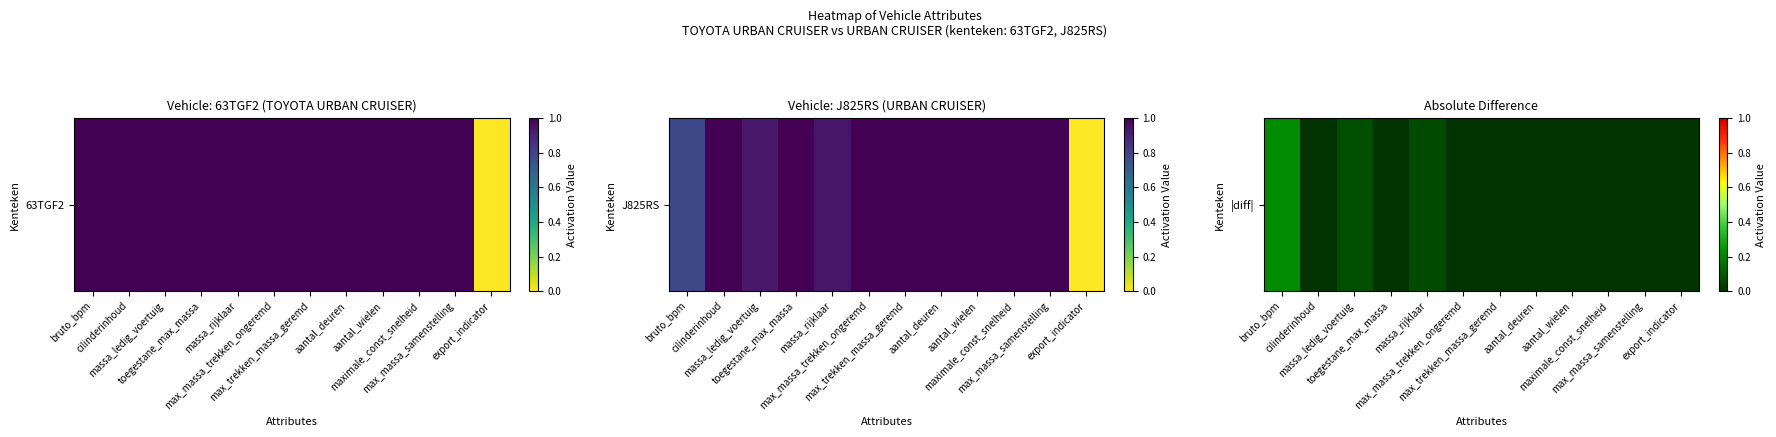

How many values are between 0 and 1?

12